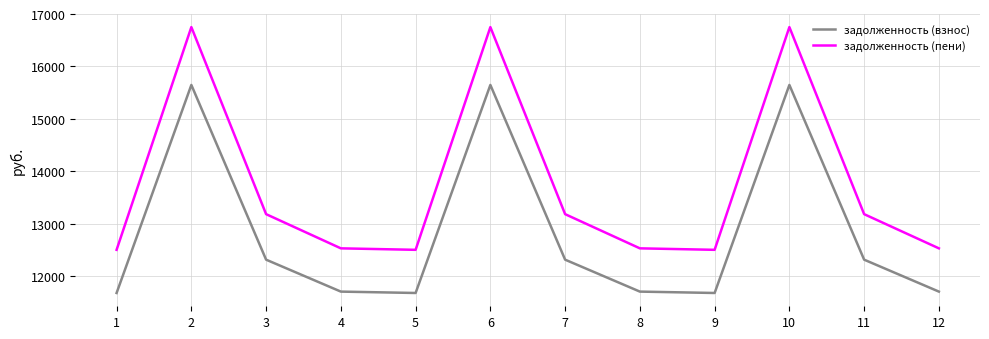

True or false: задолженность (взнос) has a value of 5532.7 at 5.

False